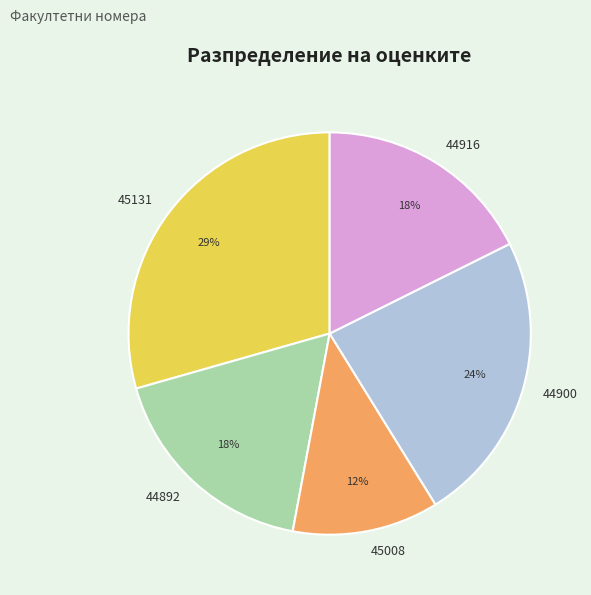

How many segments does this pie chart have?

5